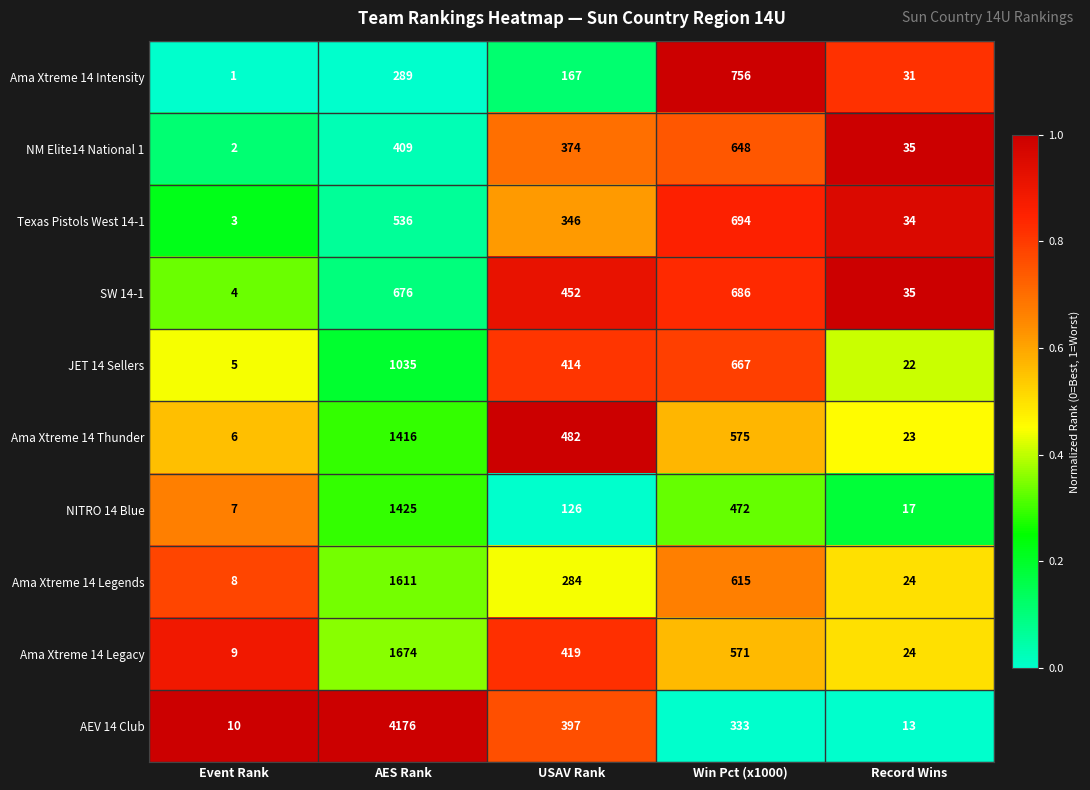

Where does the Ama Xtreme 14 Legacy series first go above 419?

AES Rank